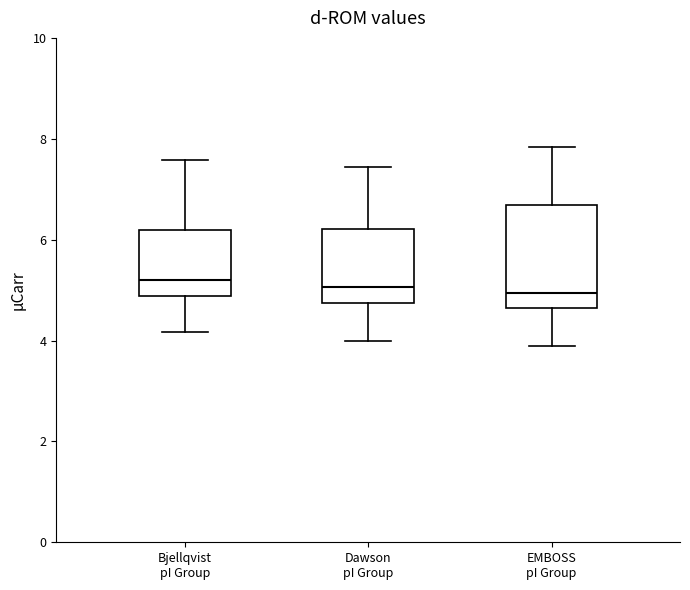

Where does the lower whisker of the box for Dawson pI Group end on the y-axis? The values are not printed on the chart, so give them approximately, as read against the axis.

4.0